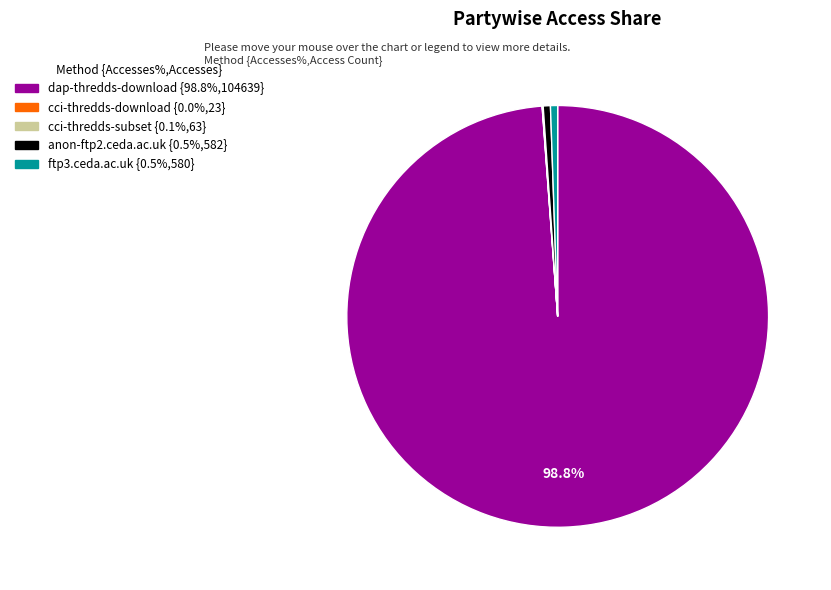

What percentage is the ftp3.ceda.ac.uk slice, to the nearest percent?

1%